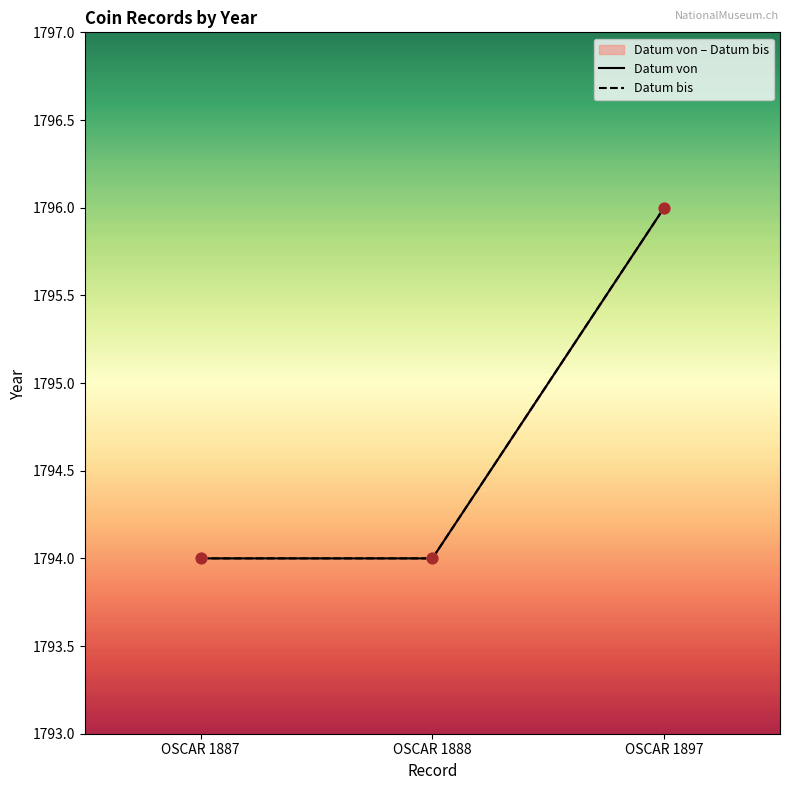

What are all the series names shown in the legend?

Datum von, Datum bis